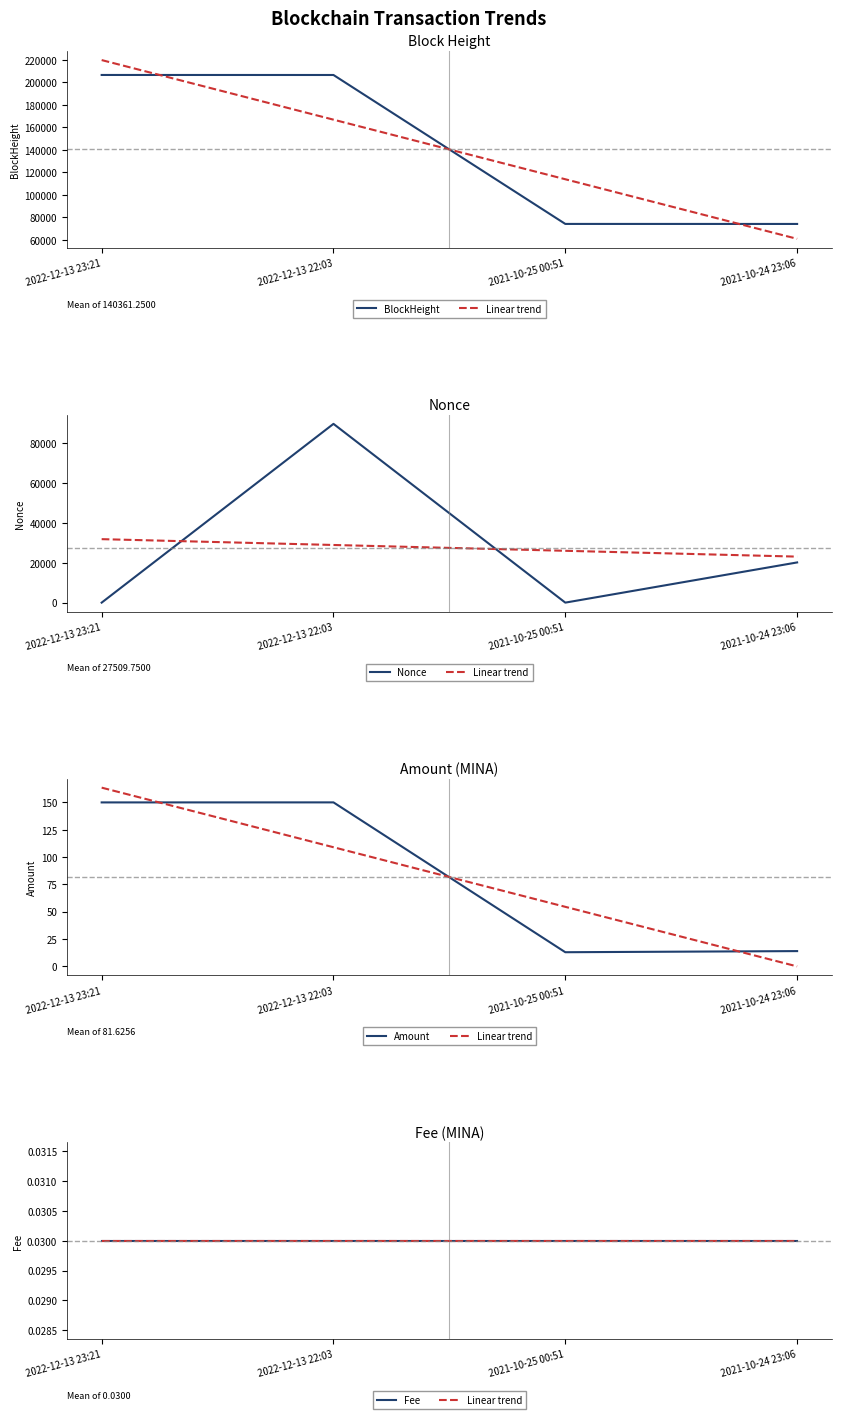

Is it true that Linear trend equals 0.0 at 2021-10-24 23:06?

True